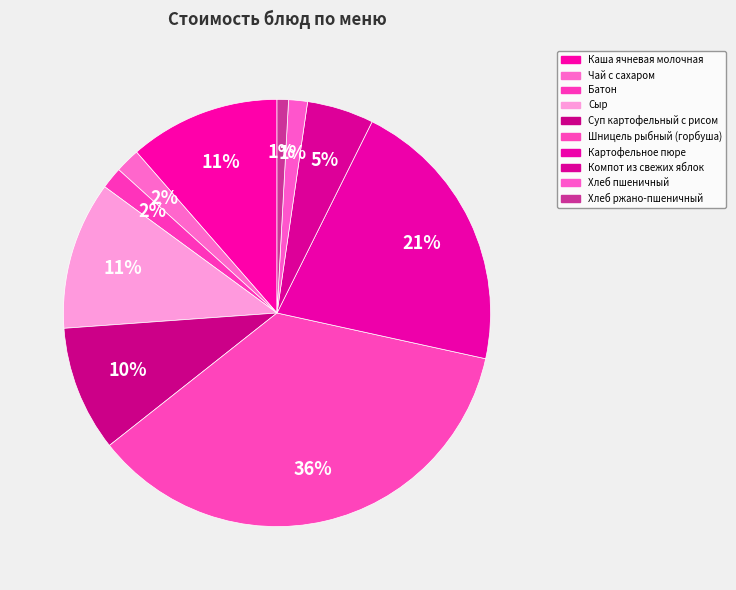

What is the largest slice in the pie chart?

Шницель рыбный (горбуша)